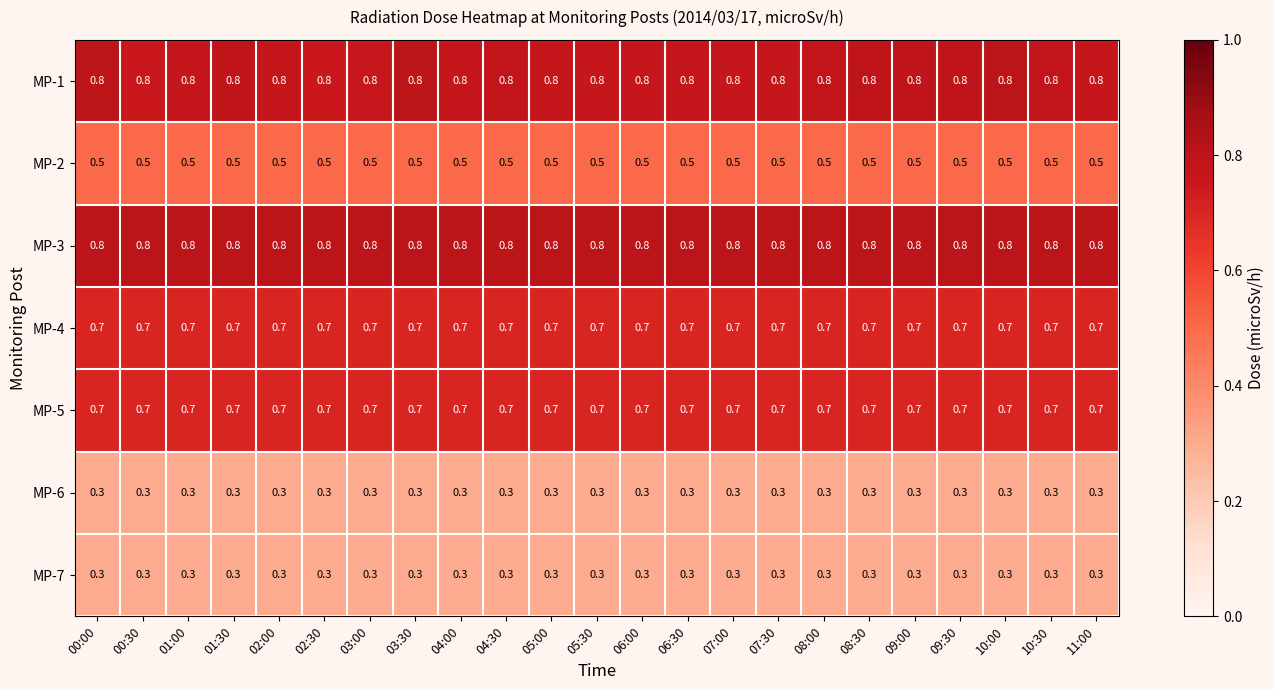

What is the minimum value shown in the chart?

0.3